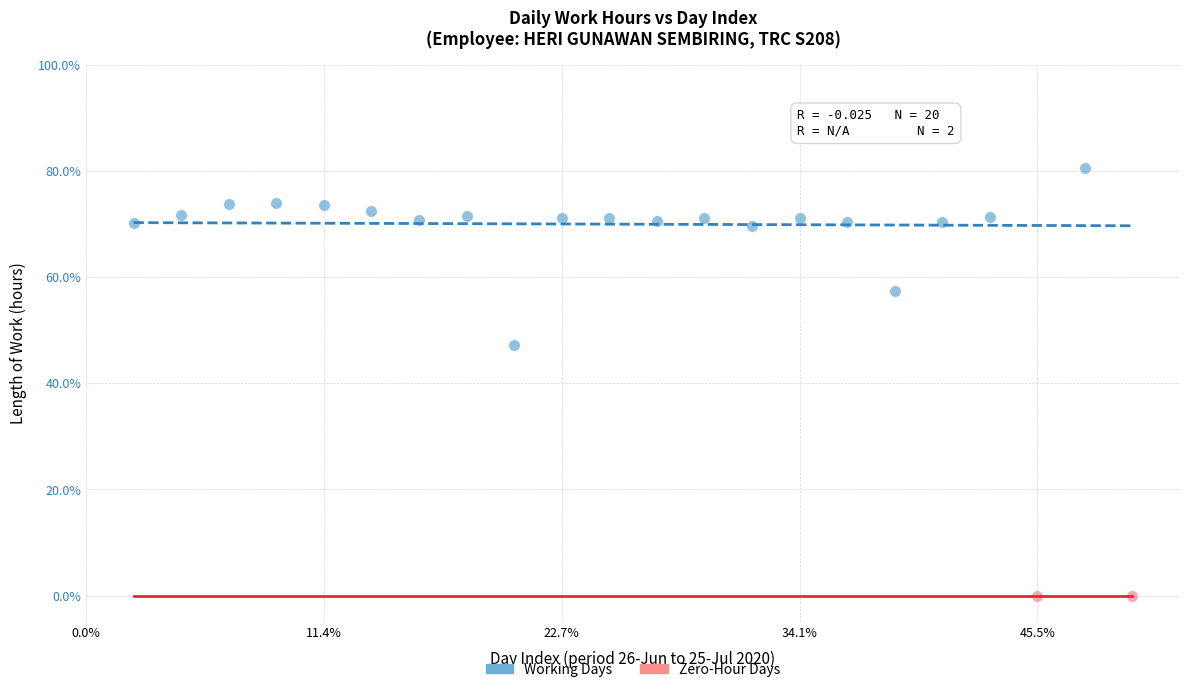

Which series reaches the maximum Y coordinate?

Working Days